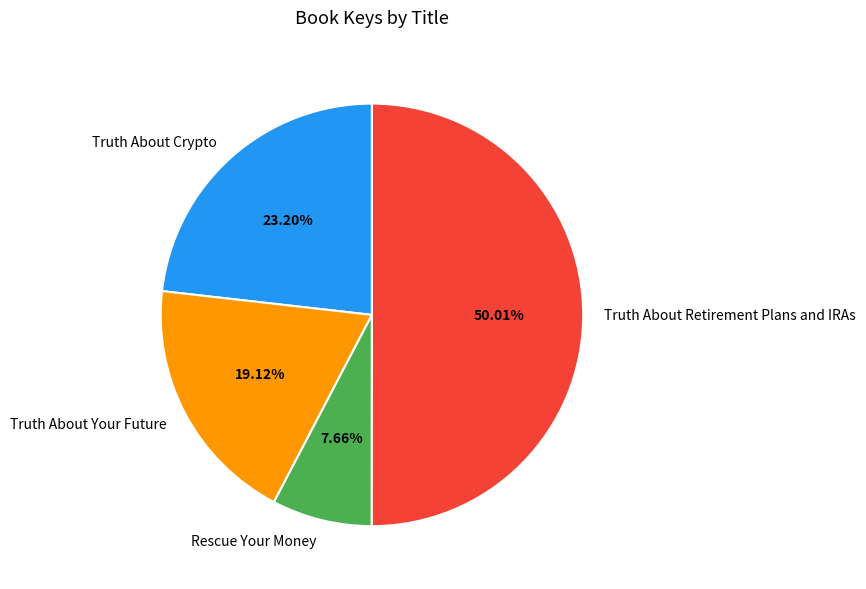

Rank the categories by value from lowest to highest.

Rescue Your Money, Truth About Your Future, Truth About Crypto, Truth About Retirement Plans and IRAs